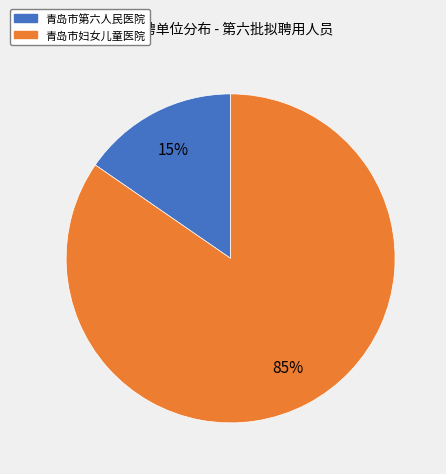

How many segments does this pie chart have?

2